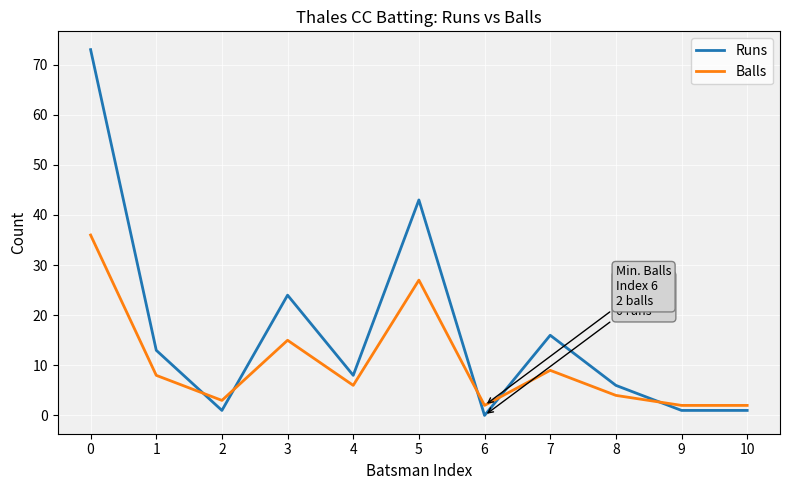

True or false: Balls and Runs cross at least once.

True